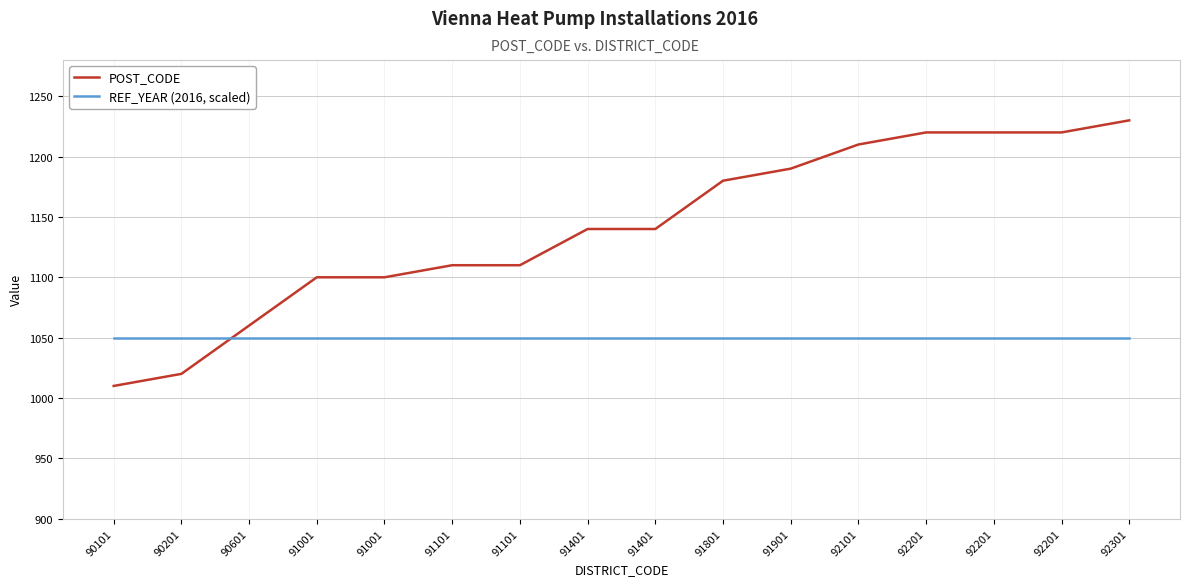

Rank the series by their average value, from highest to lowest.

POST_CODE, REF_YEAR (2016, scaled)